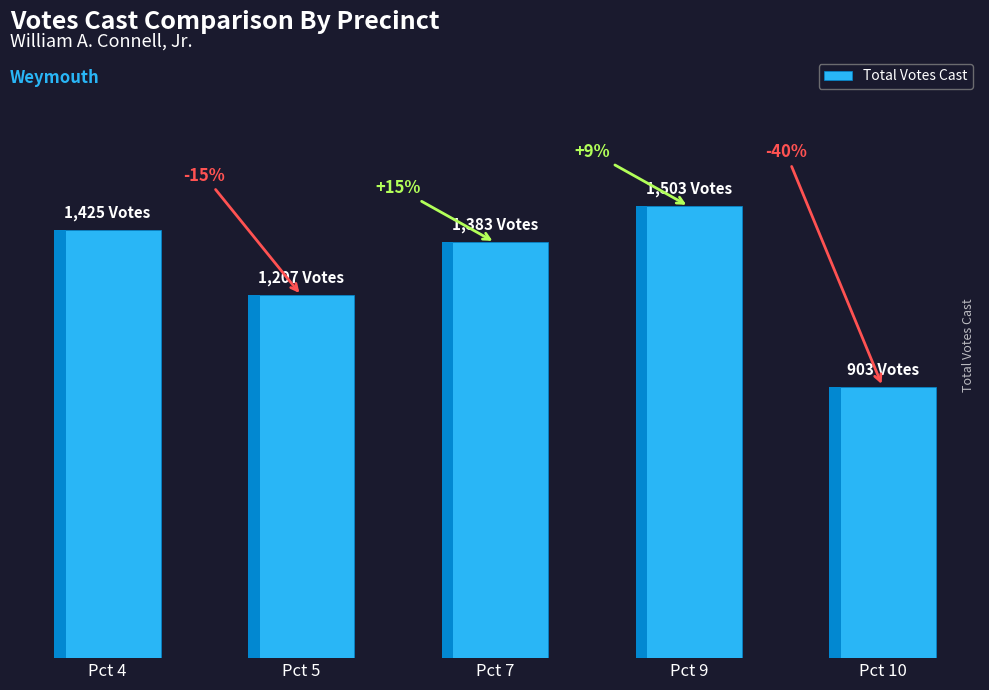

What is the sum of the values at Pct 5 and Pct 7?

2590